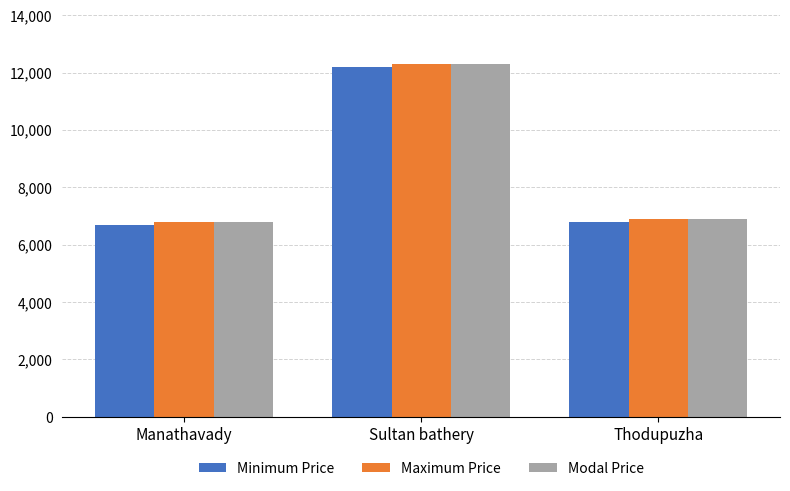

Reading left to right, what are all the values shown in this chart?

Minimum Price: Manathavady=6700	Sultan bathery=12200	Thodupuzha=6800
Maximum Price: Manathavady=6800	Sultan bathery=12300	Thodupuzha=6900
Modal Price: Manathavady=6800	Sultan bathery=12300	Thodupuzha=6900